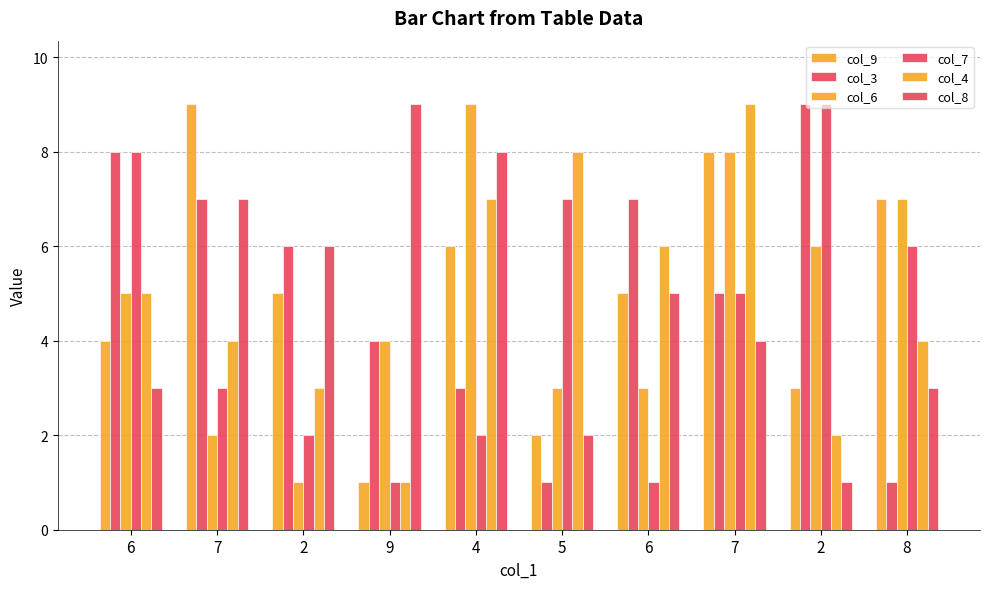

Rank the categories by col_6 value from highest to lowest.

4, 7, 8, 2, 6, 9, 5, 6, 7, 2